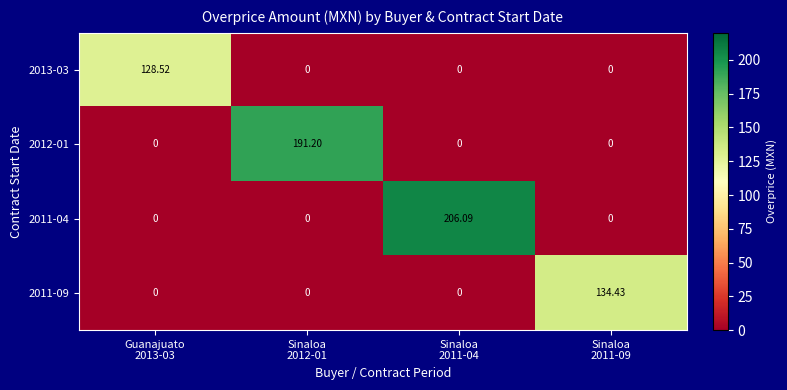

How many values in 2013-03 are above zero?

1